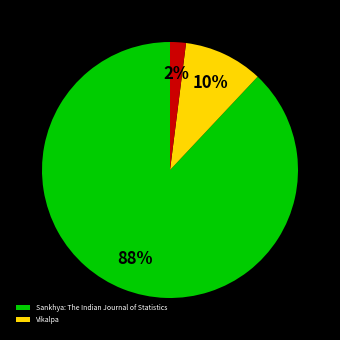

Is there a majority slice in this chart?

Yes